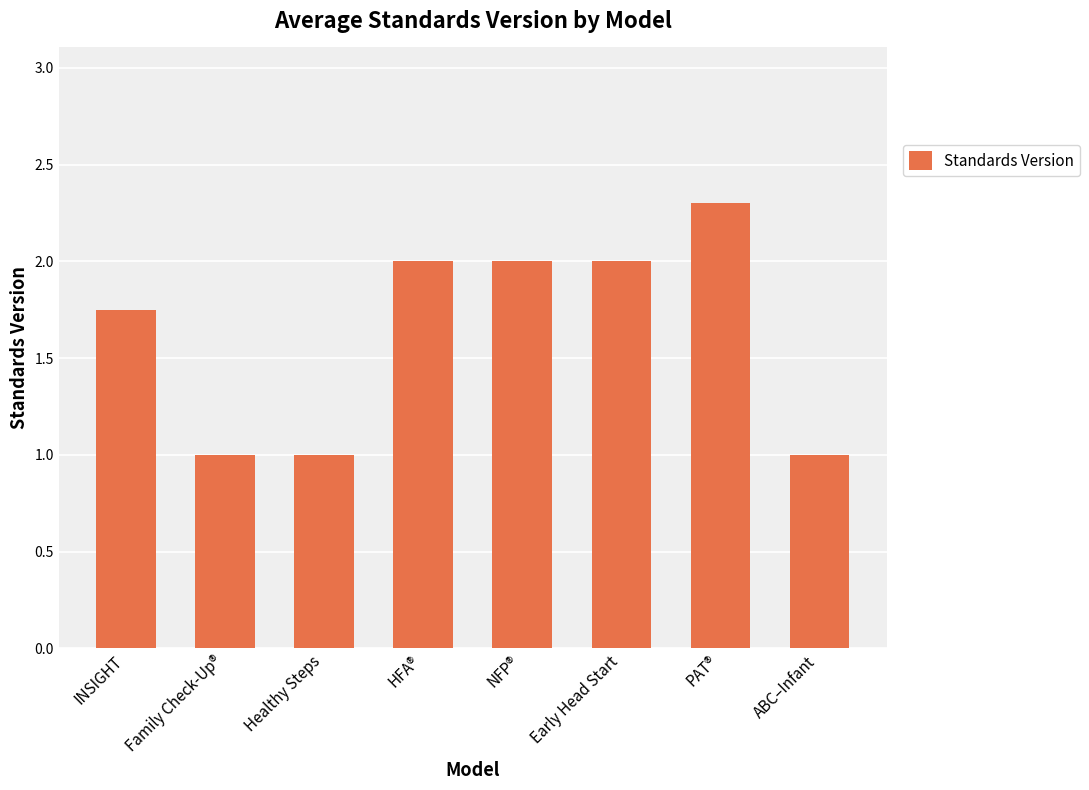

What is the difference between the second highest and second lowest values?

1.0